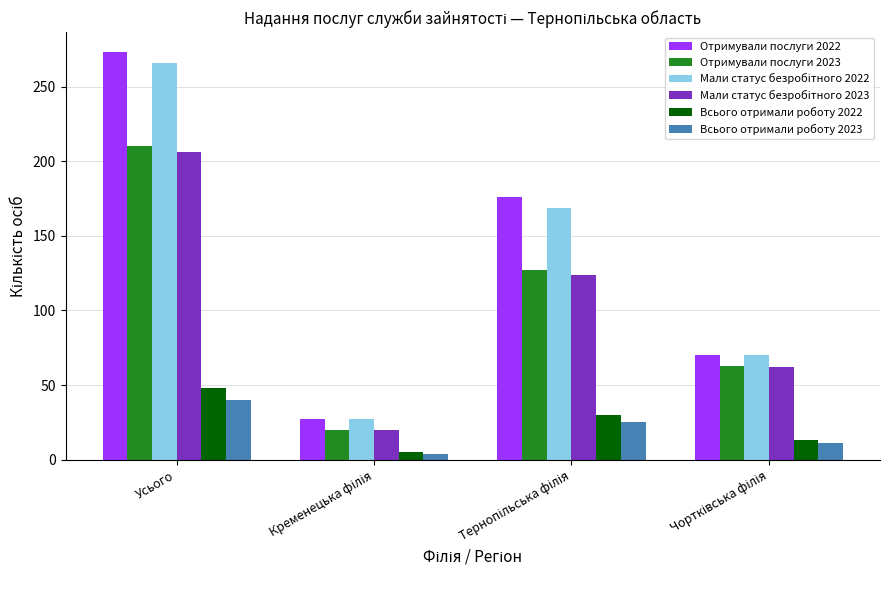

What is the difference between the second highest and minimum values in the Отримували послуги 2022 series?

149